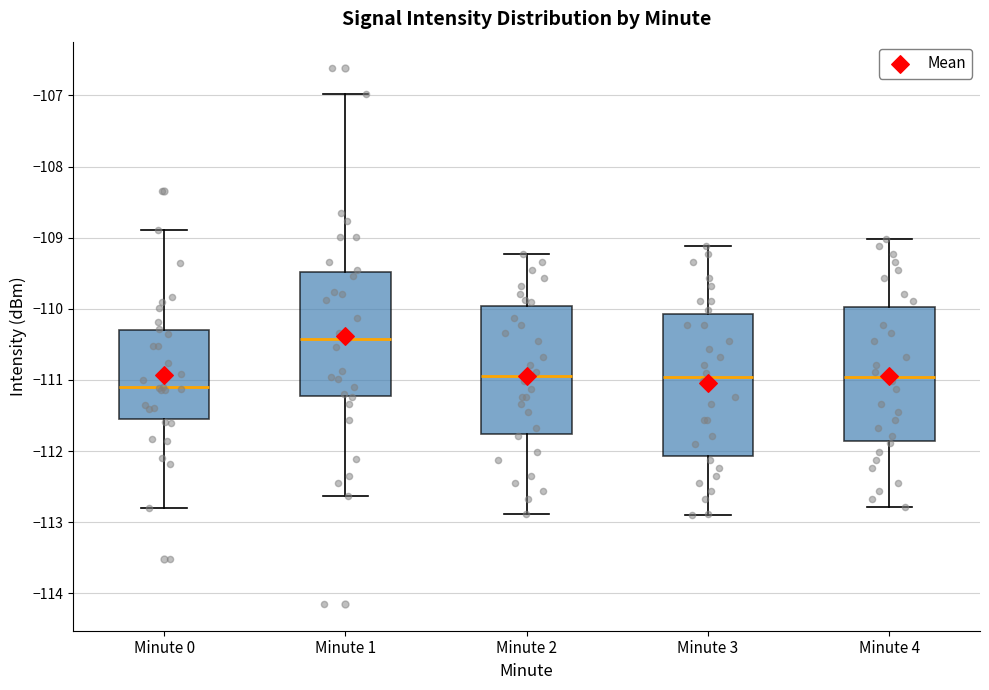

Which box's median line is the lowest?

Minute 0